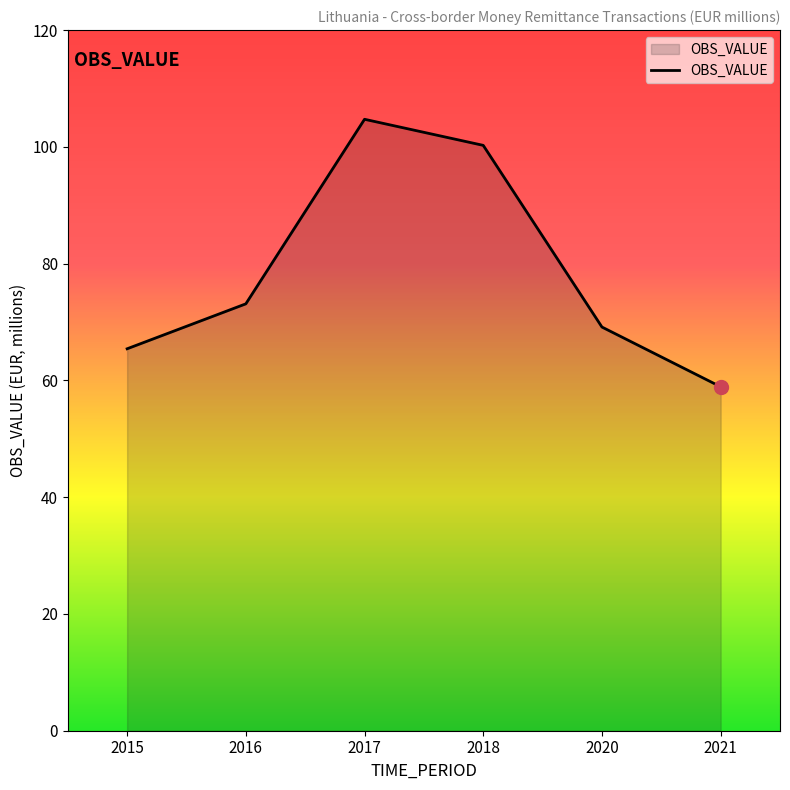

At which category does the chart reach its minimum across all series?

2021